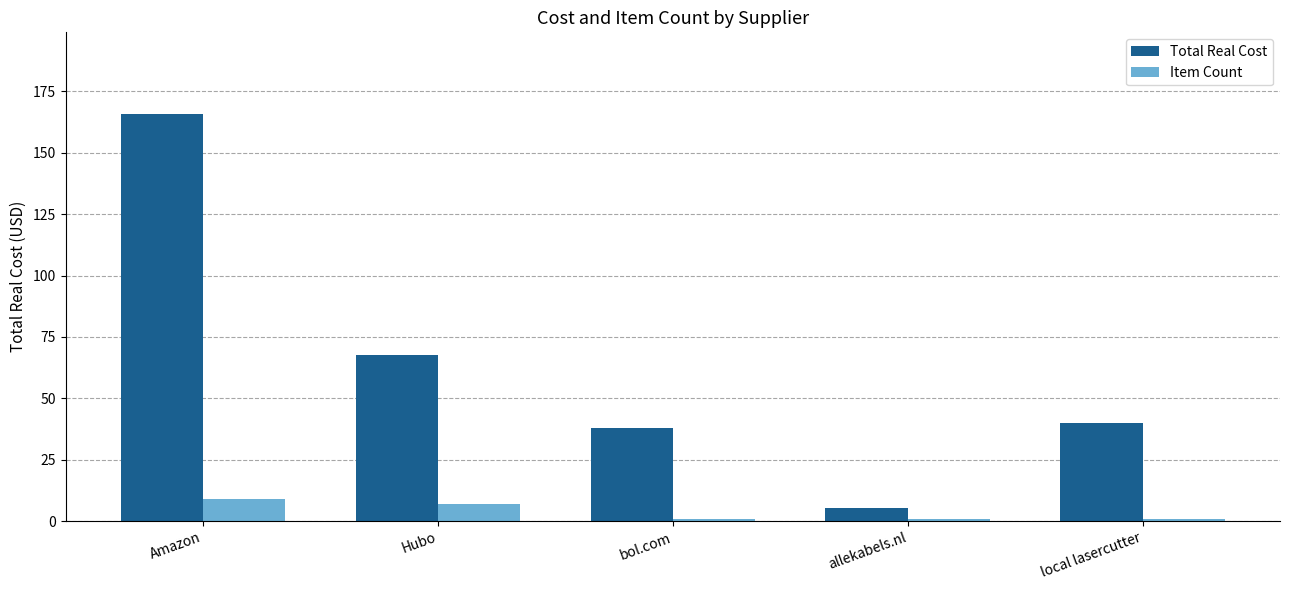

Are the bars horizontal?

No